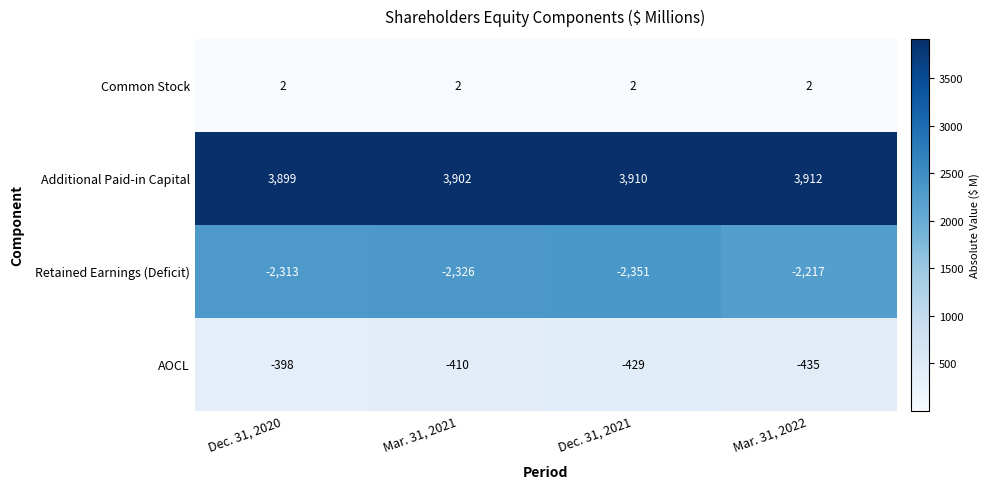

What is the smallest value displayed?

-2351